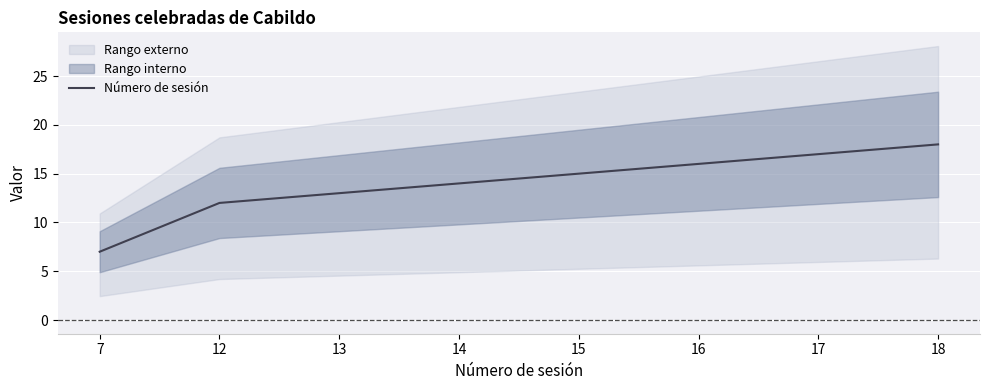

Which label corresponds to the largest value in the chart?

18